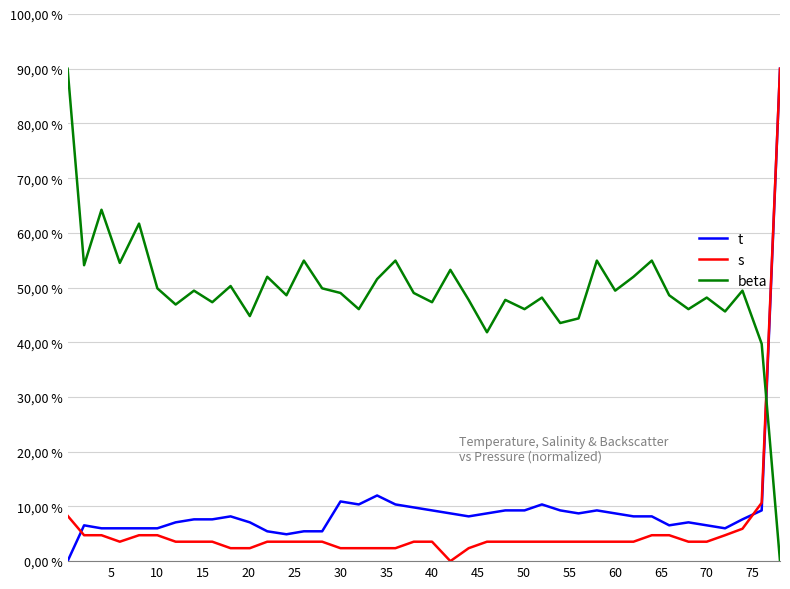

List the series in order of their peak value, highest first.

t, s, beta